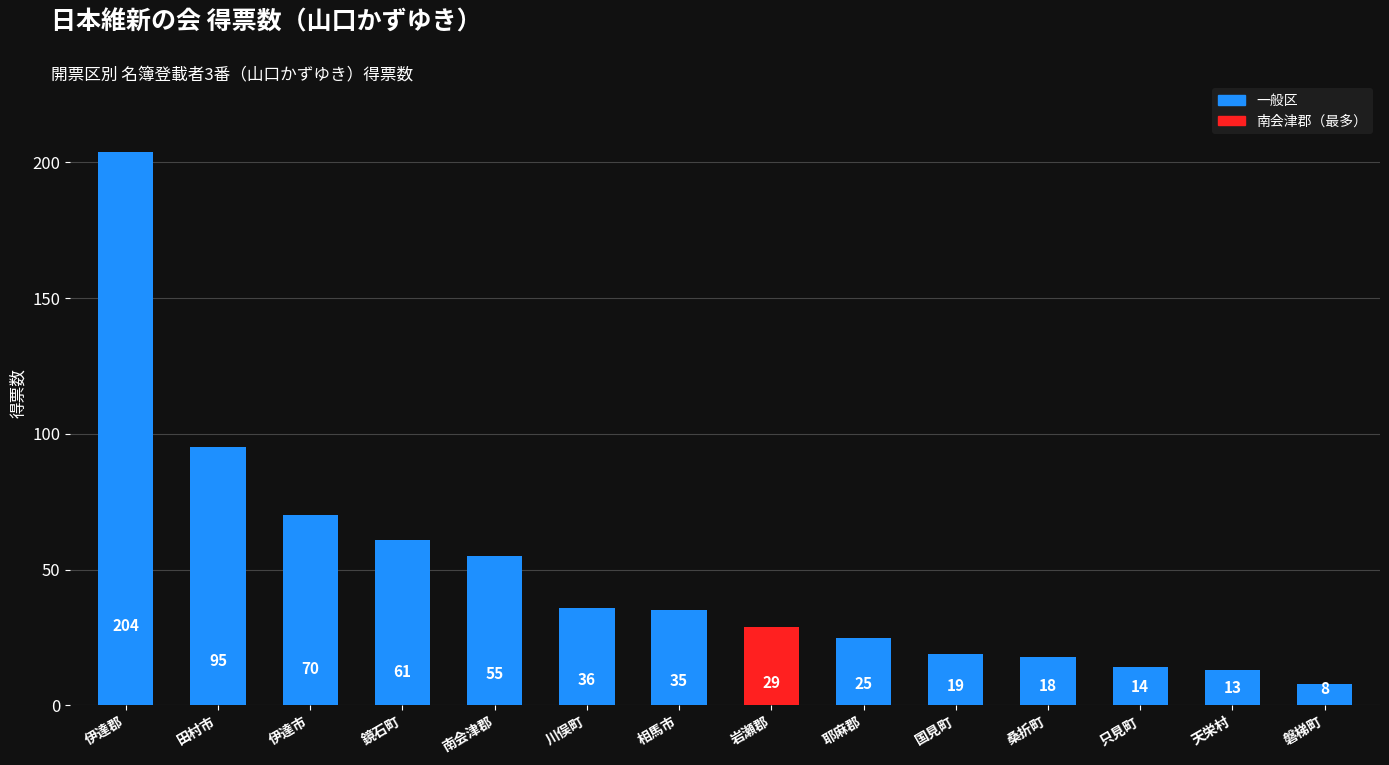

The chart shows a value of 18 at 桑折町. True or false?

True